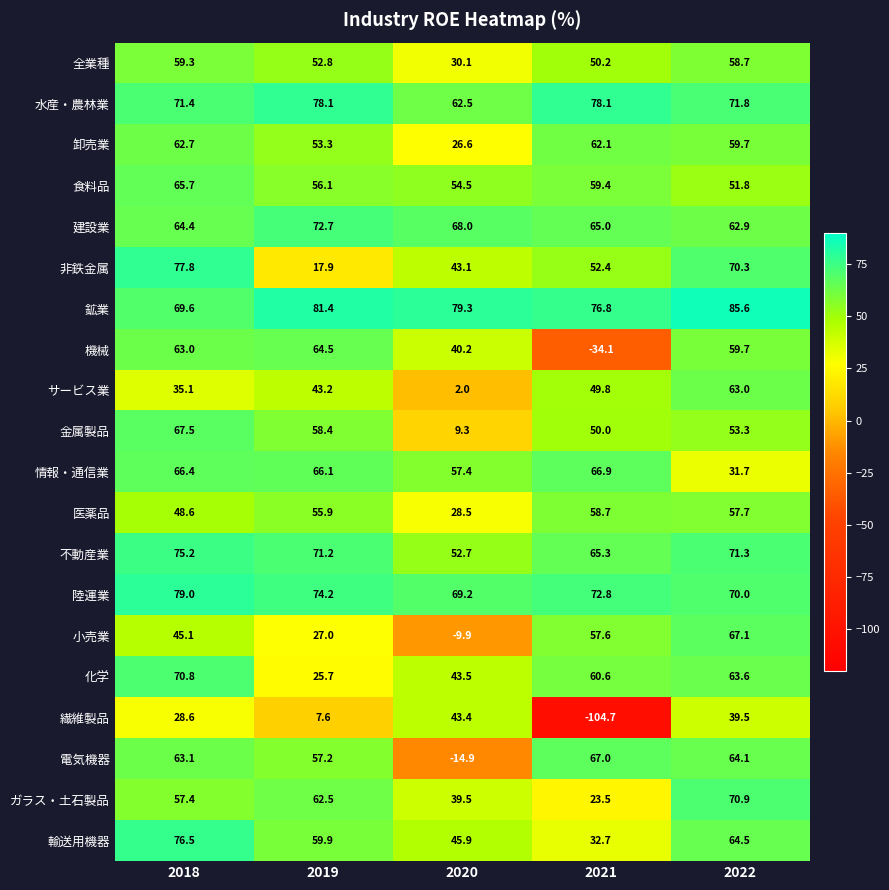

Which series changed the most between 2019 and 2021?

繊維製品